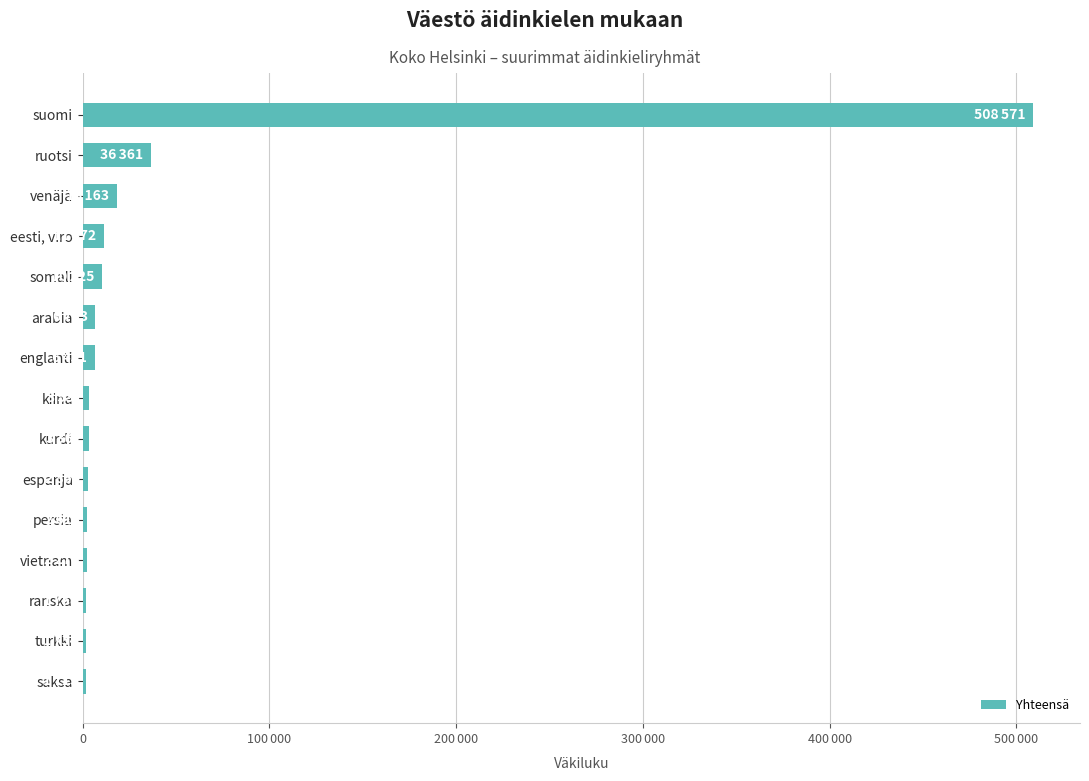

Are the bars horizontal?

Yes